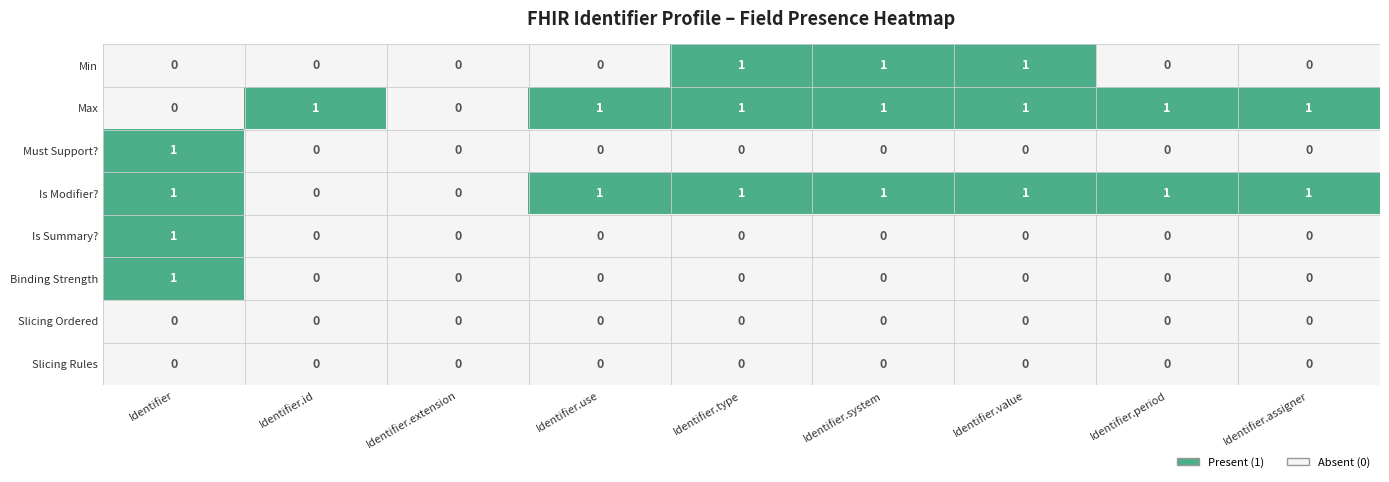

Which category has the highest value in the Is Summary? series?

Identifier